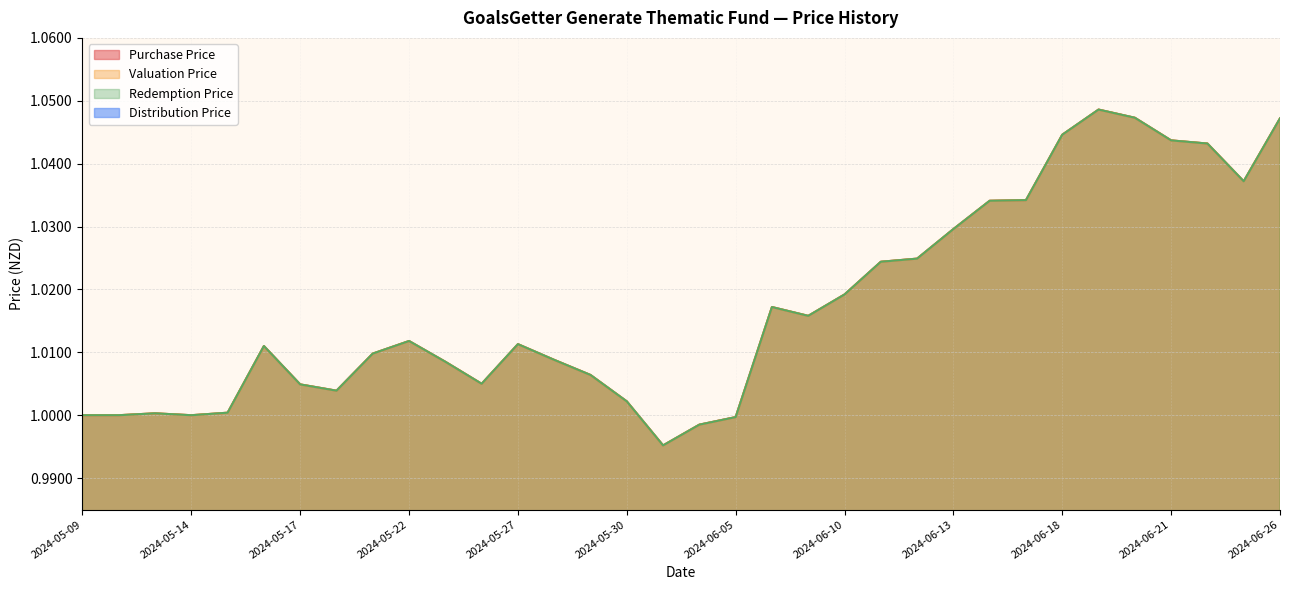

True or false: Valuation Price has more than 2 points higher than both neighbors.

True